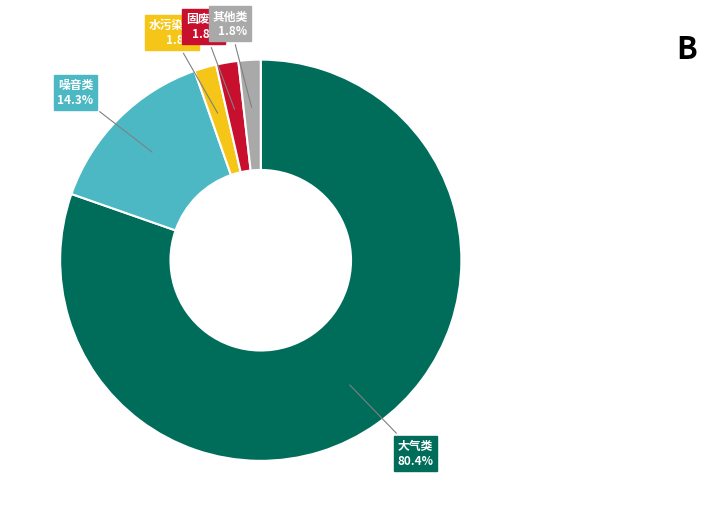

Is there any slice that represents more than half of the pie?

Yes